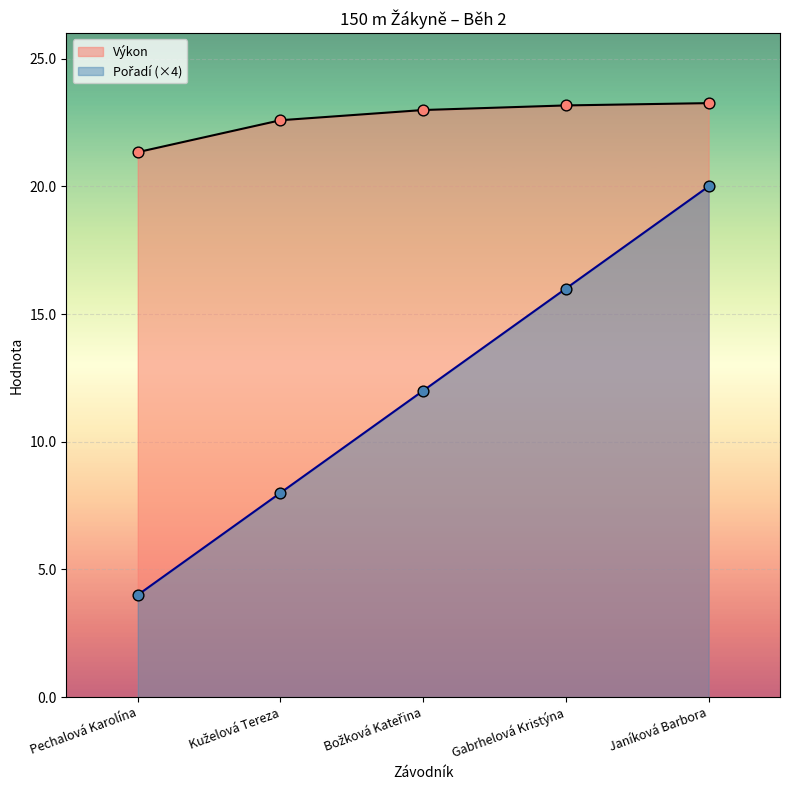

At which category is the sum across all series the highest?

Janíková Barbora